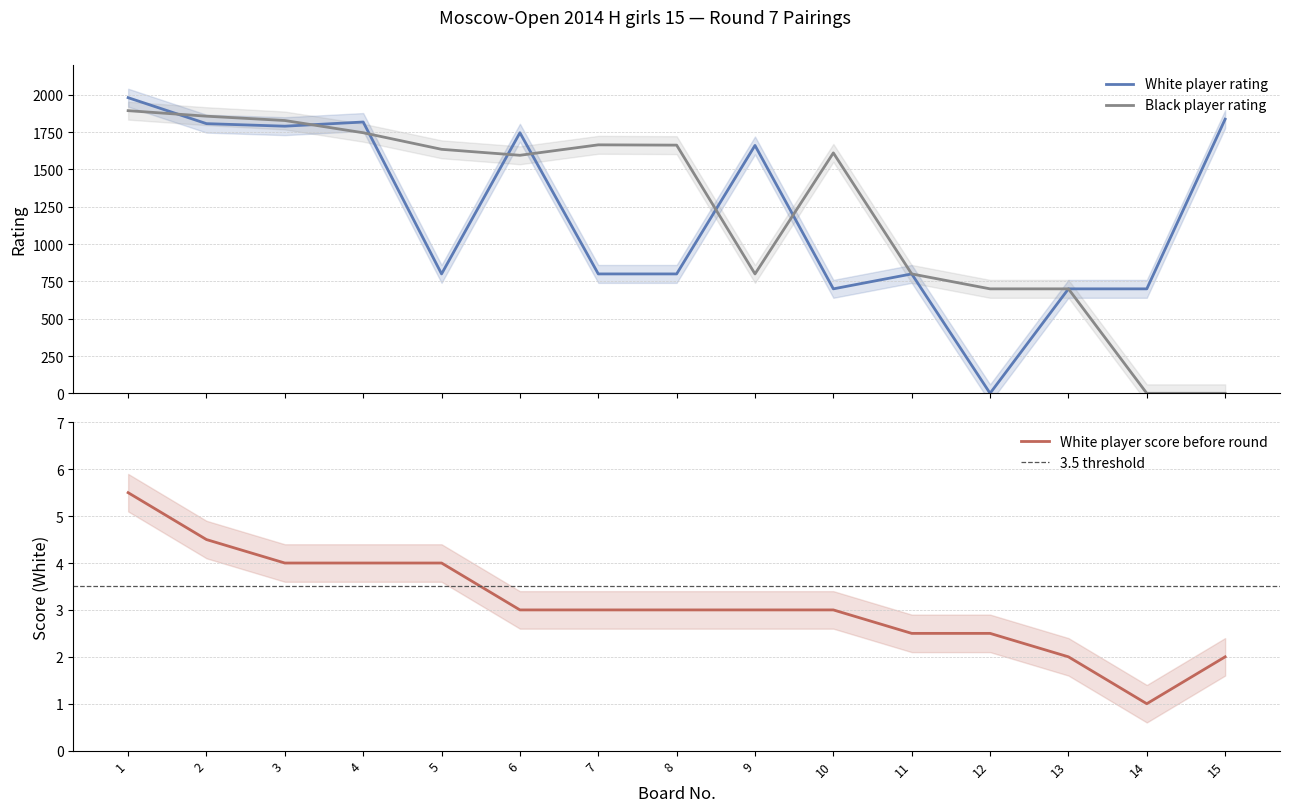

At how many categories does at least one series exceed 1722?

6